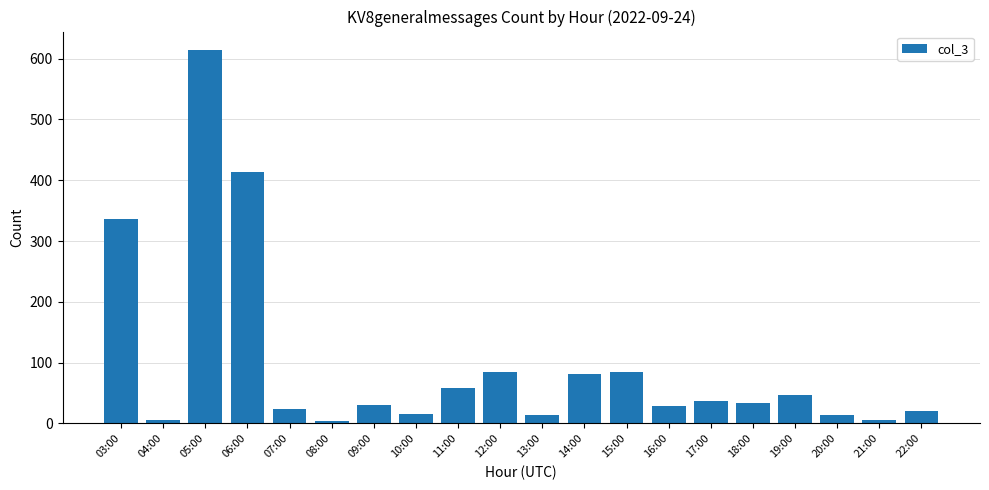

At which category does the chart reach its peak across all series?

05:00